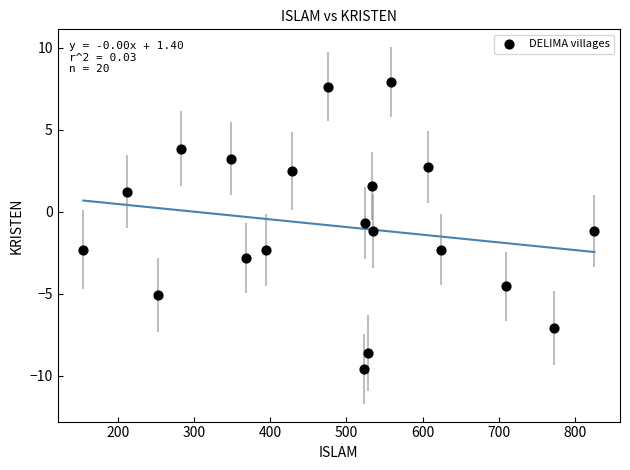

What Y value in the scatter plot is closest to 0?

-0.7